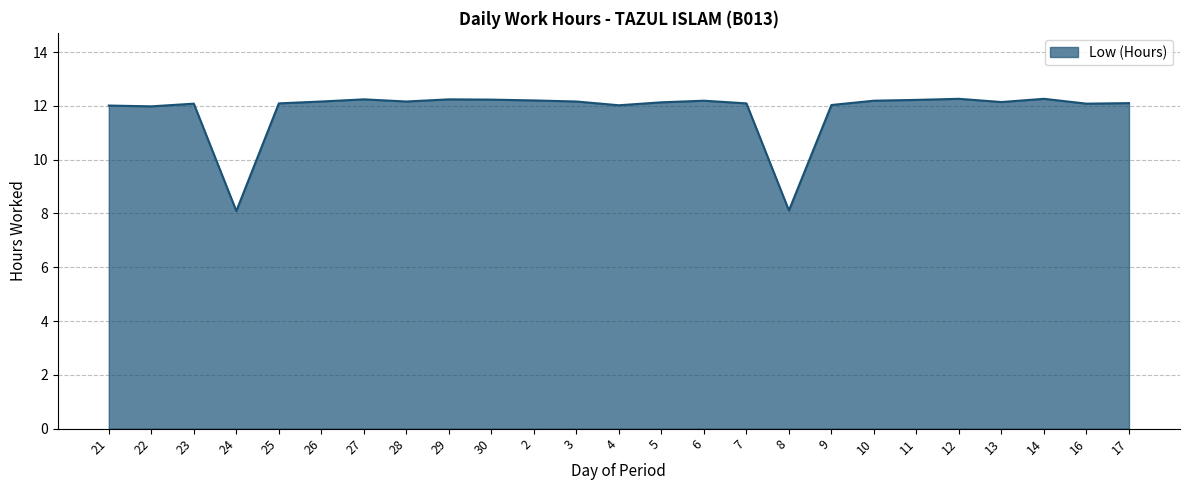

Approximately how many times larger is the value at 4 compared to 13?

1.0